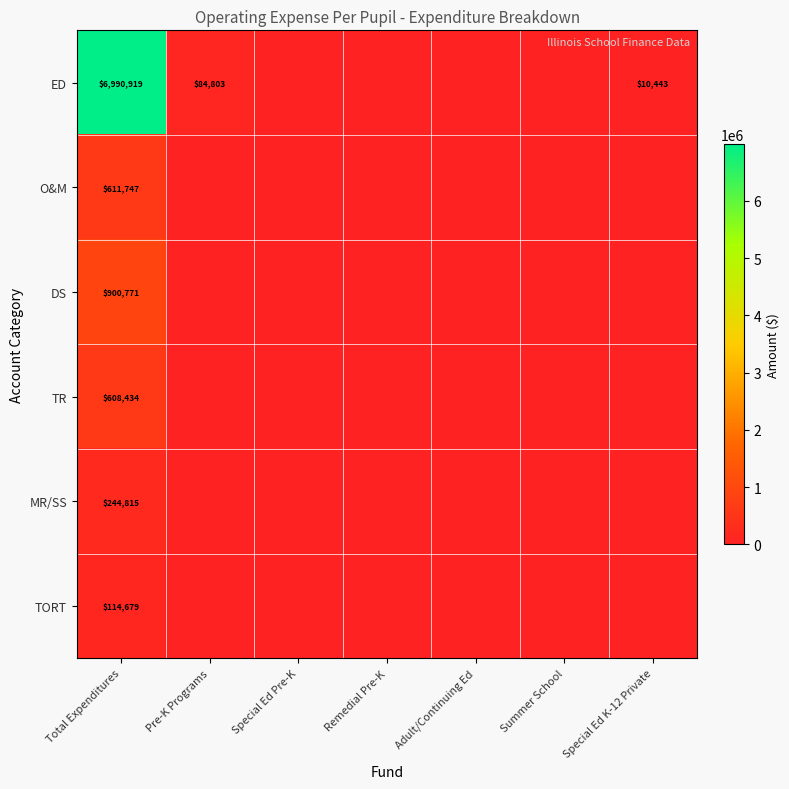

What is the sum of the MR/SS values at Pre-K Programs and Total Expenditures?

244815